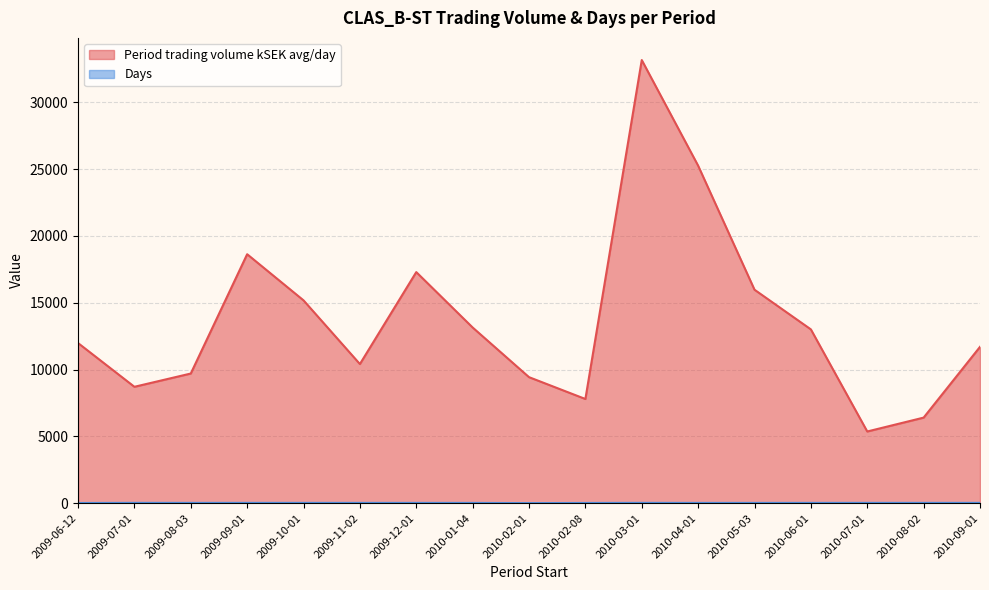

Which series changed the most between 2009-09-01 and 2010-03-01?

Period trading volume kSEK avg/day